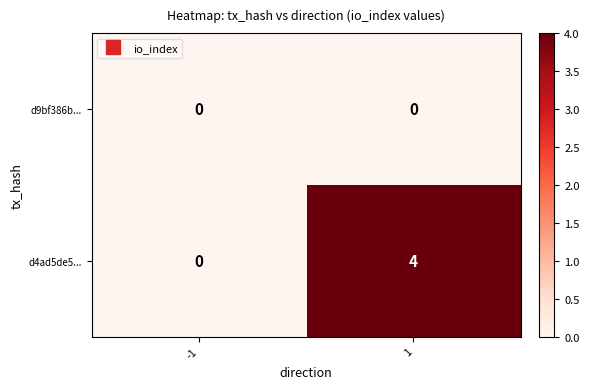

Is it true that d4ad5de5... equals 6 at 1?

False